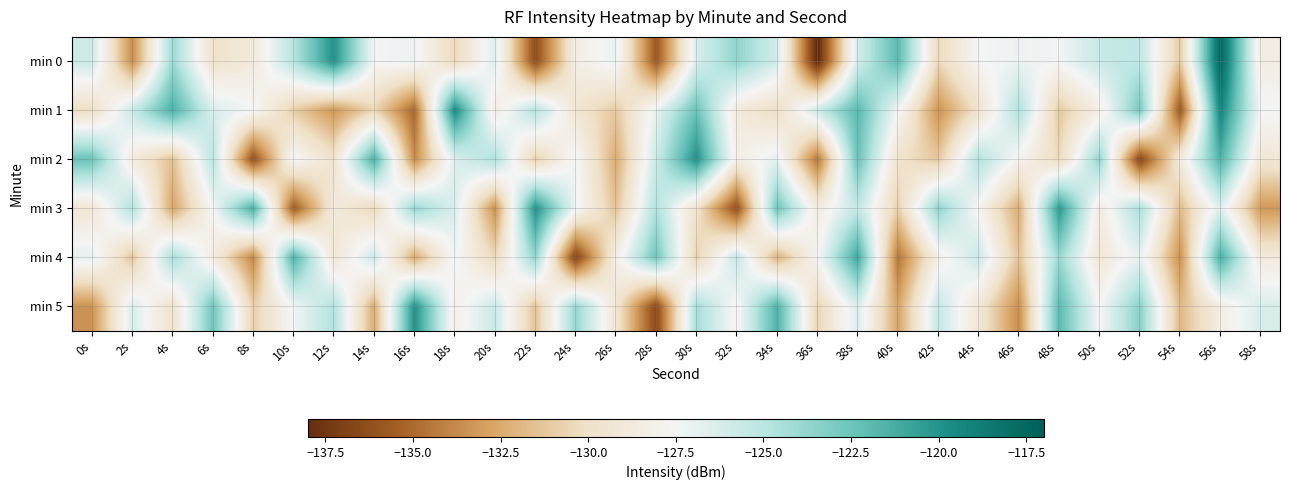

How many distinct data groups are displayed?

6